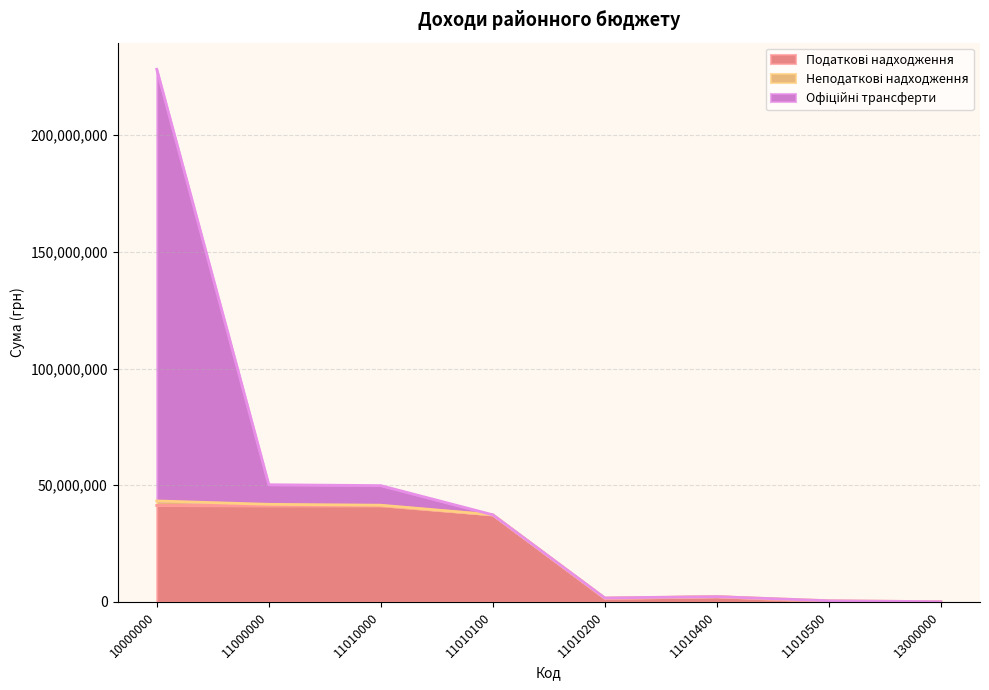

List the series in order of their overall mean, lowest first.

Неподаткові надходження, Податкові надходження, Офіційні трансферти